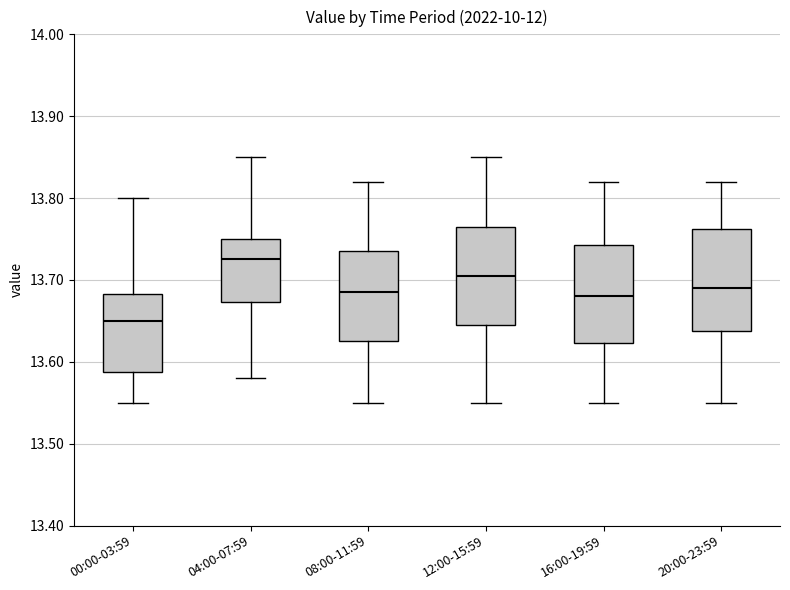

Where does the upper whisker of the box for 00:00-03:59 end on the y-axis? The values are not printed on the chart, so give them approximately, as read against the axis.

13.80